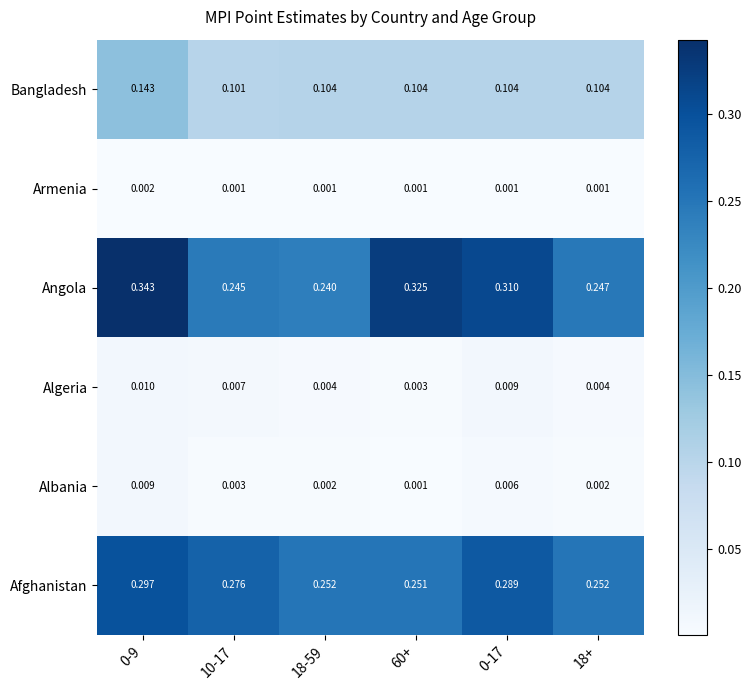

Between 10-17 and 0-17, which series saw the biggest shift?

Angola